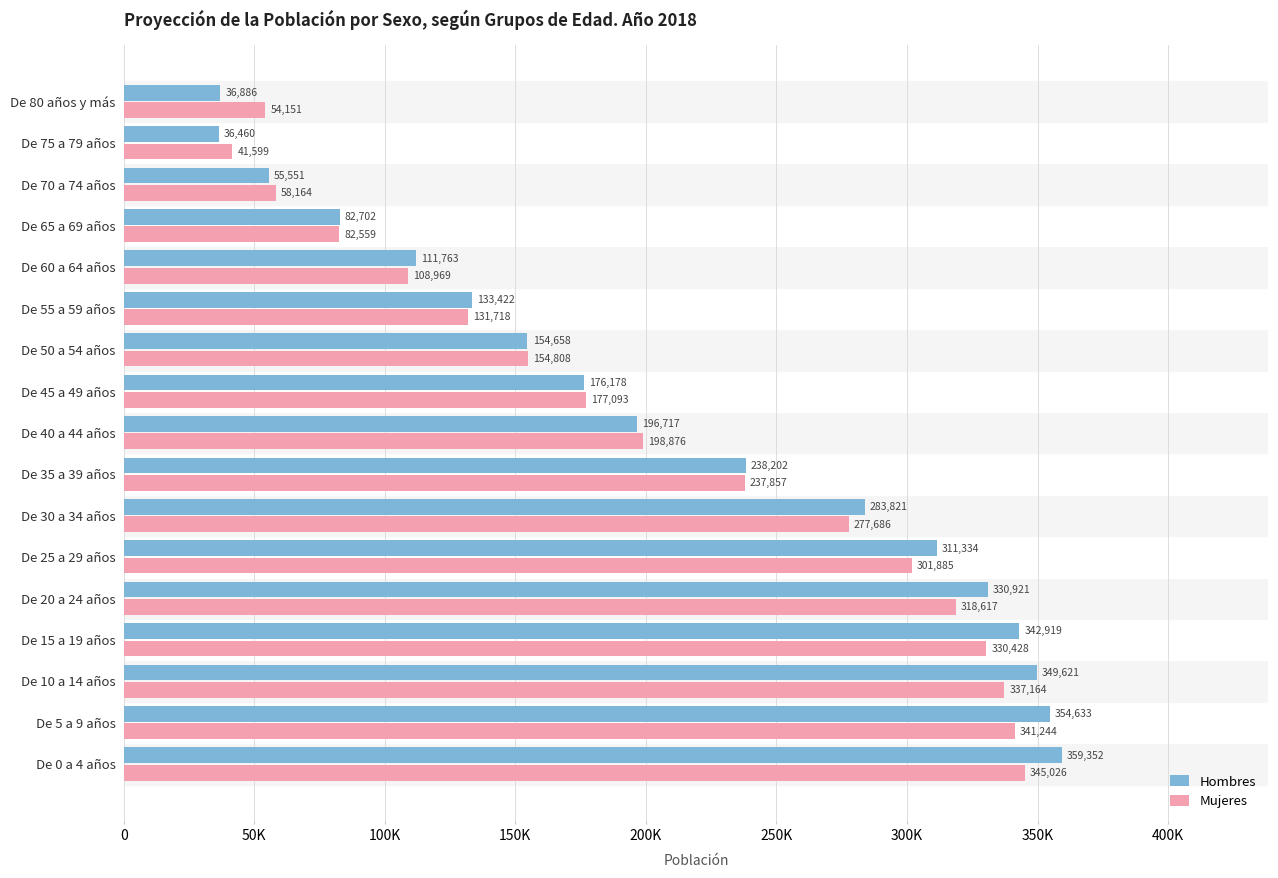

What are all the series names shown in the legend?

Hombres, Mujeres